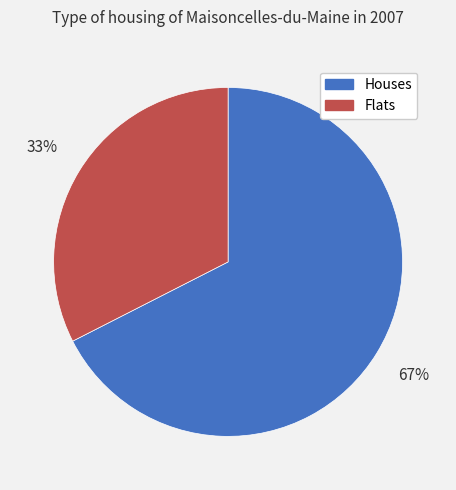

To the nearest percent, what is the average slice percentage?

50%